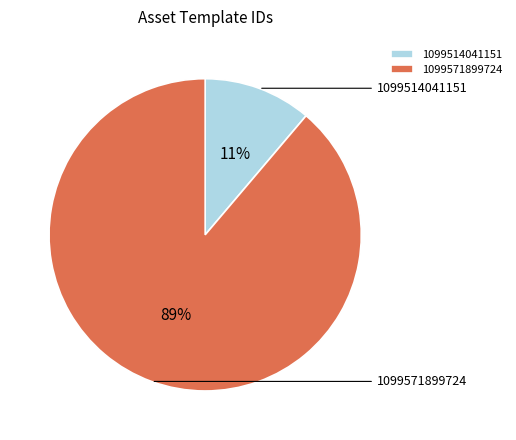

To the nearest percent, what is the average slice percentage?

50%